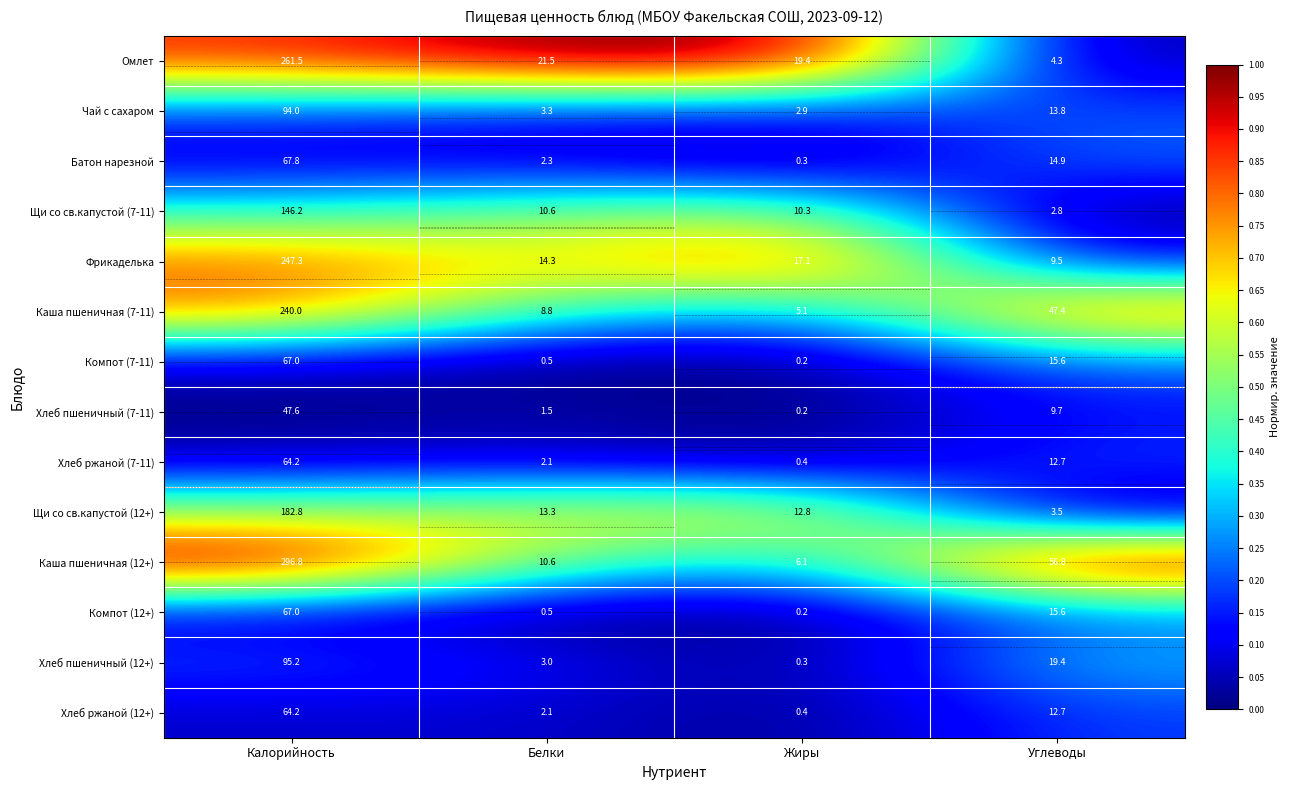

What is the average value of the Омлет series?

0.7